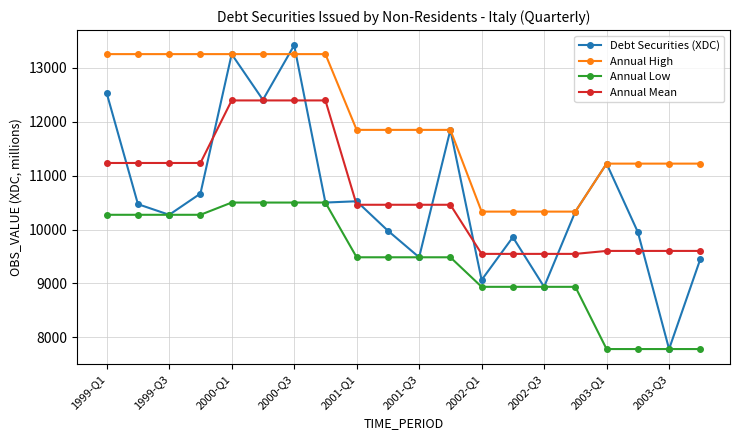

Which series has the largest range (max minus min)?

Debt Securities (XDC)